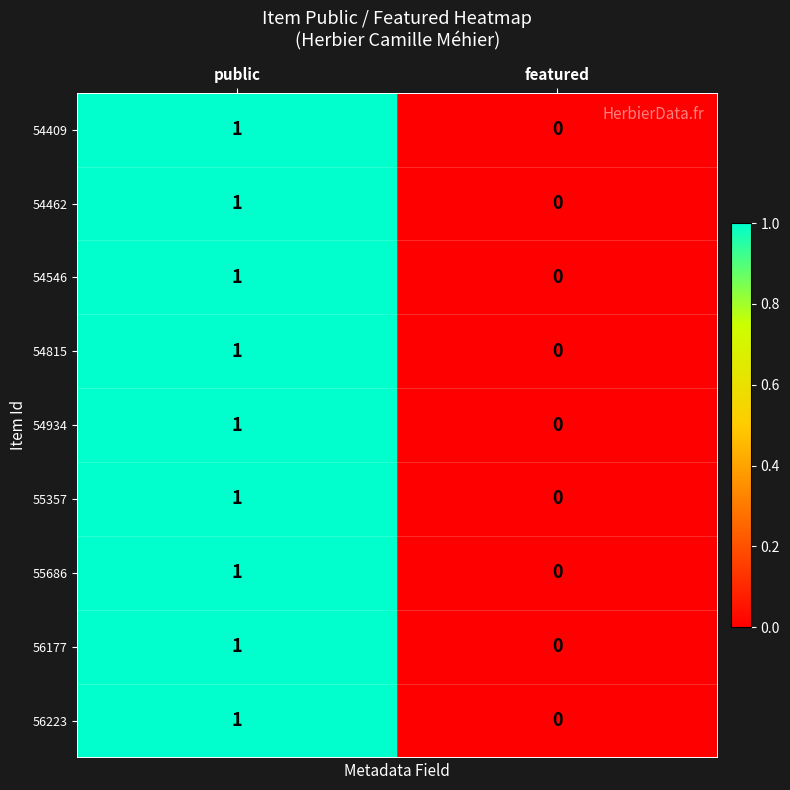

At which category does the chart reach its minimum across all series?

featured